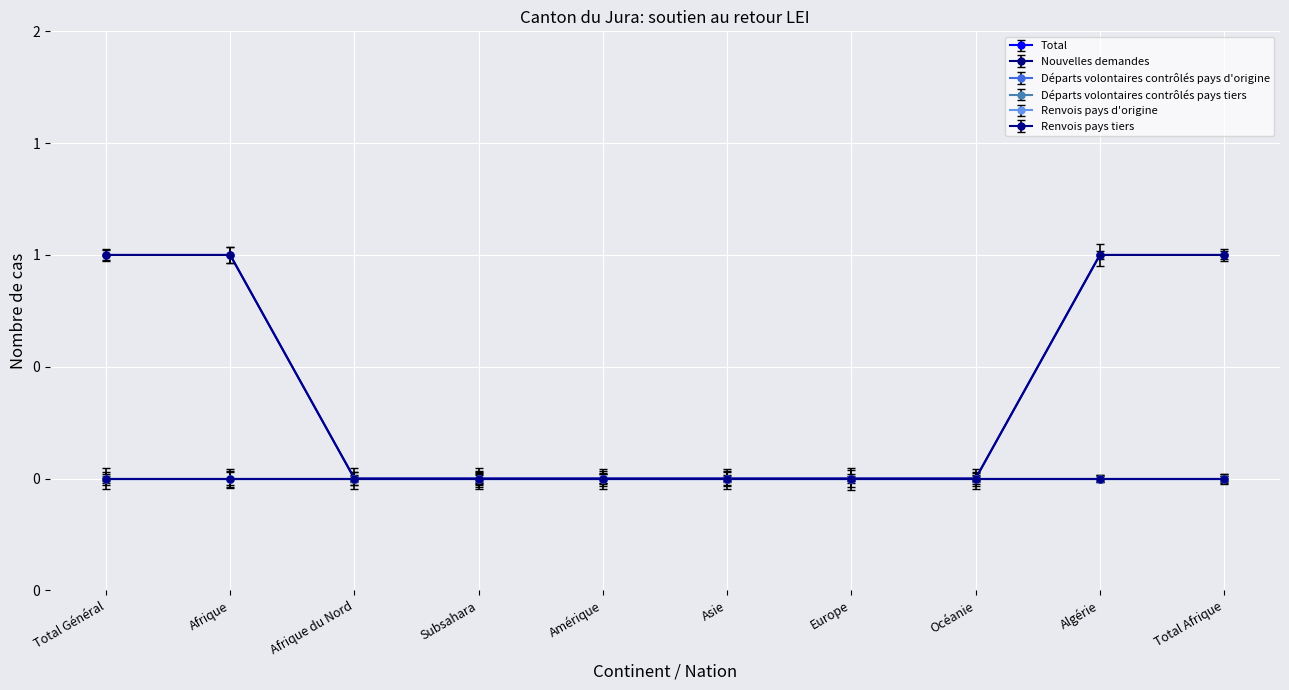

True or false: Total and Renvois pays tiers intersect in this chart.

False